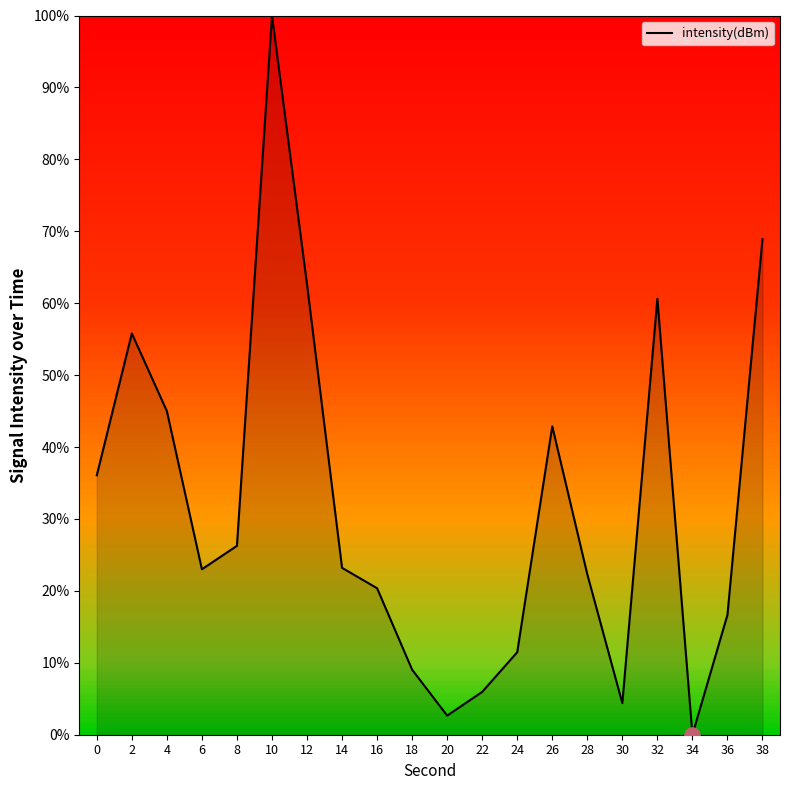

What is the change in value from 26 to 30?

-38.5